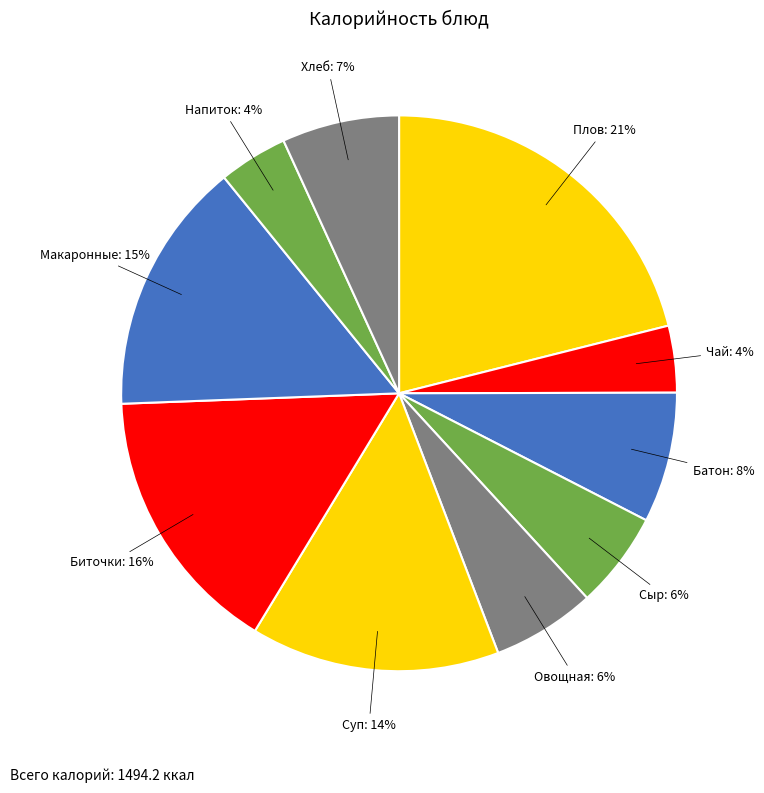

How many segments does this pie chart have?

10